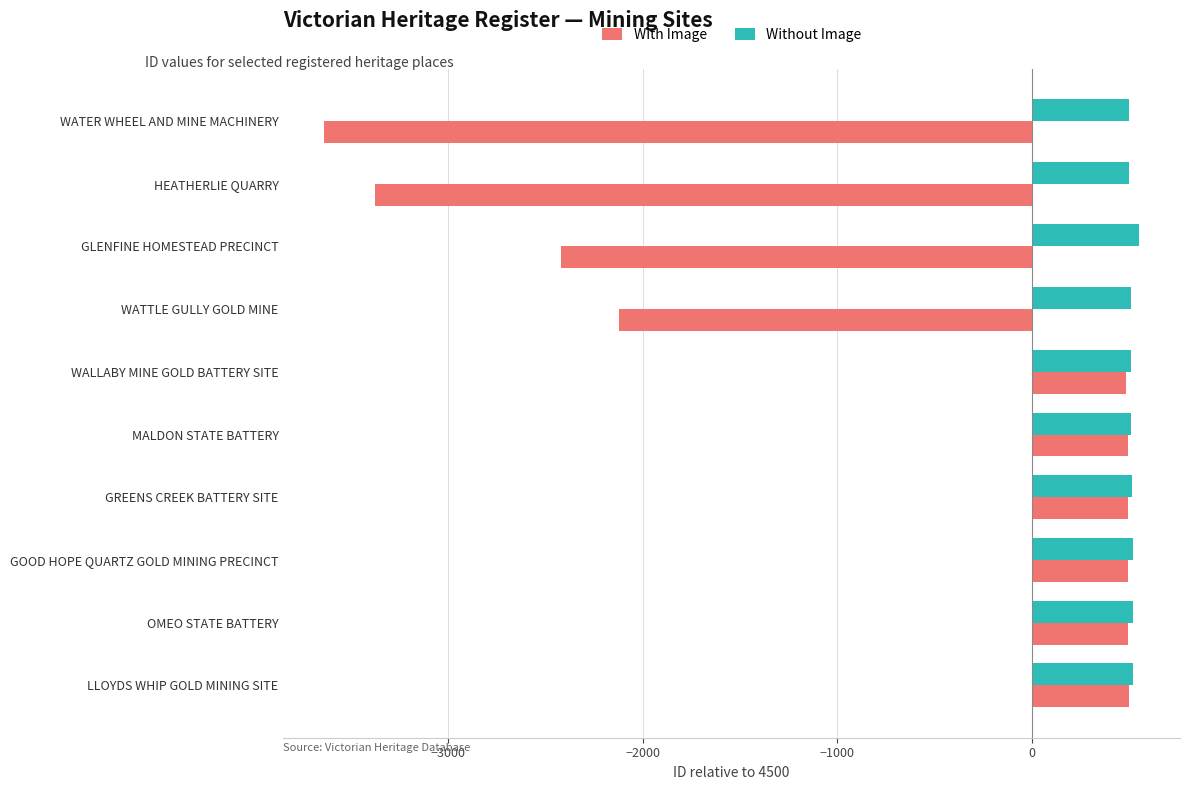

What is the lowest value of the With Image series?

-3634